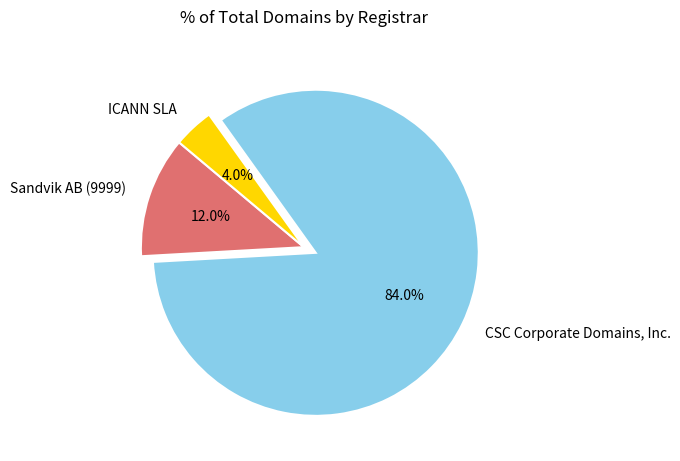

Between Sandvik AB (9999) and CSC Corporate Domains, Inc., which is larger?

CSC Corporate Domains, Inc.